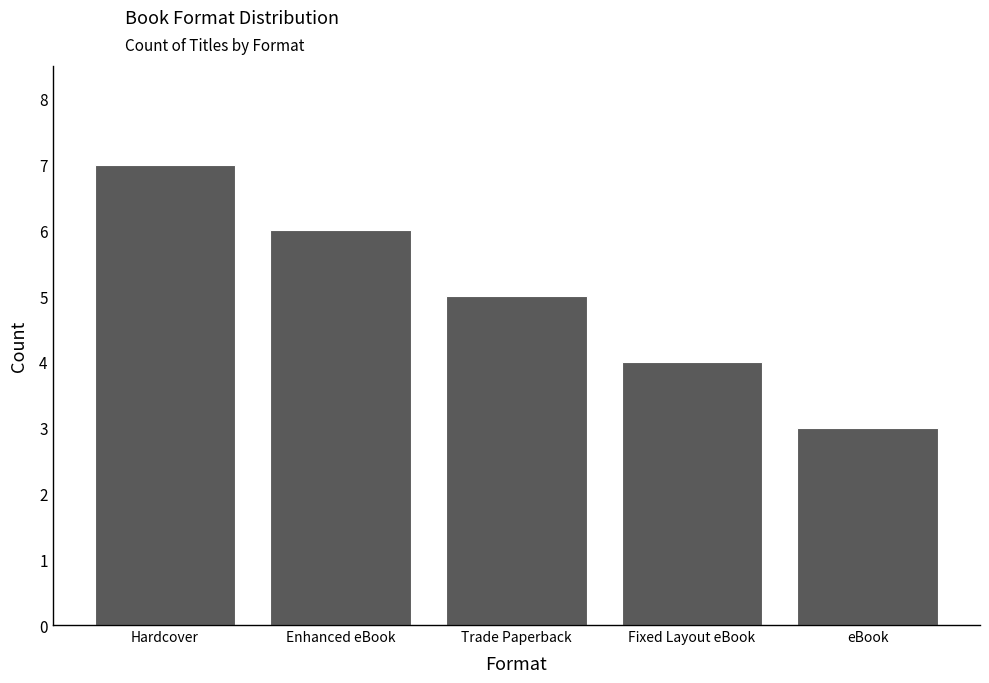

List the labels in order of value, largest first.

Hardcover, Enhanced eBook, Trade Paperback, Fixed Layout eBook, eBook